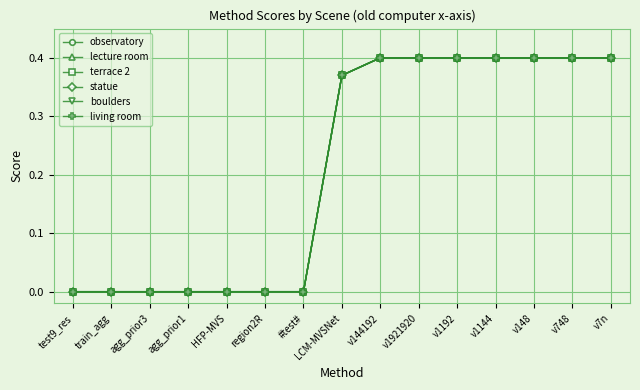

What is the sum of the lecture room values at v748 and test9_res?

0.4